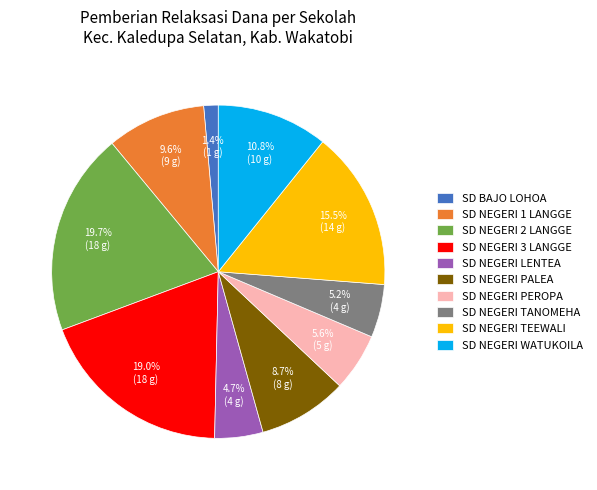

How many segments does this pie chart have?

10